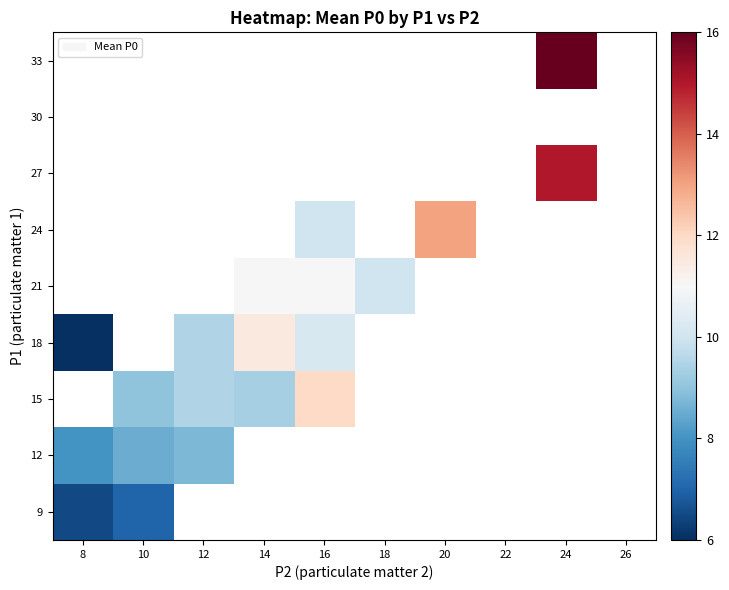

What is the smallest value displayed?

6.0